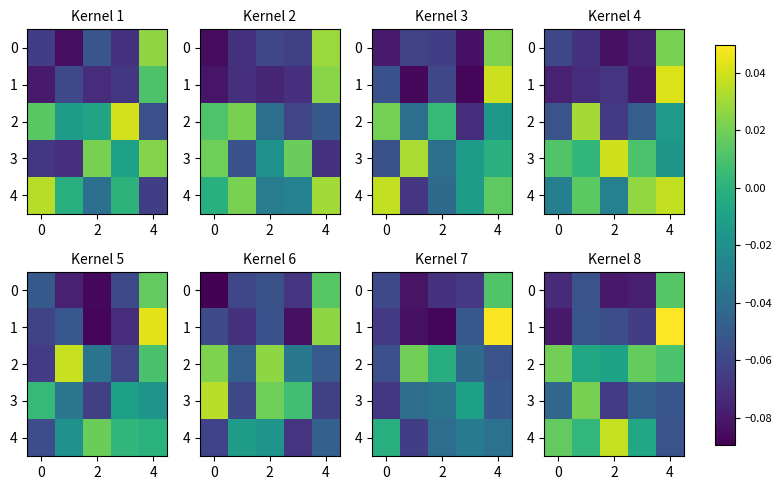

The 1 series shows -0.0 at 2. True or false?

False